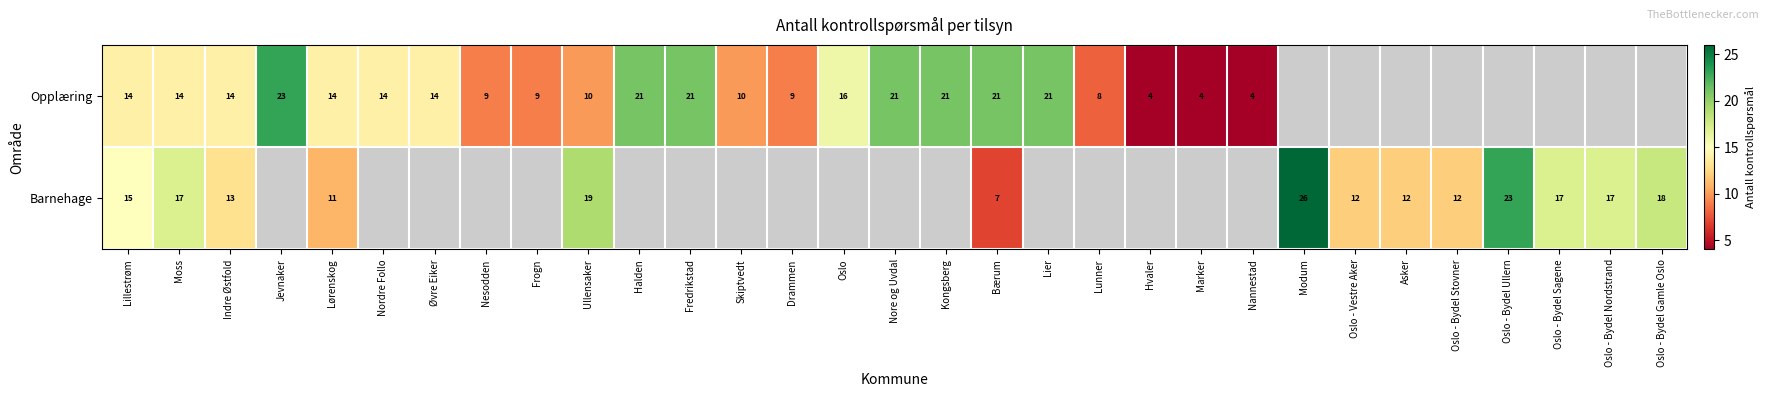

How many data points does each series have?

31